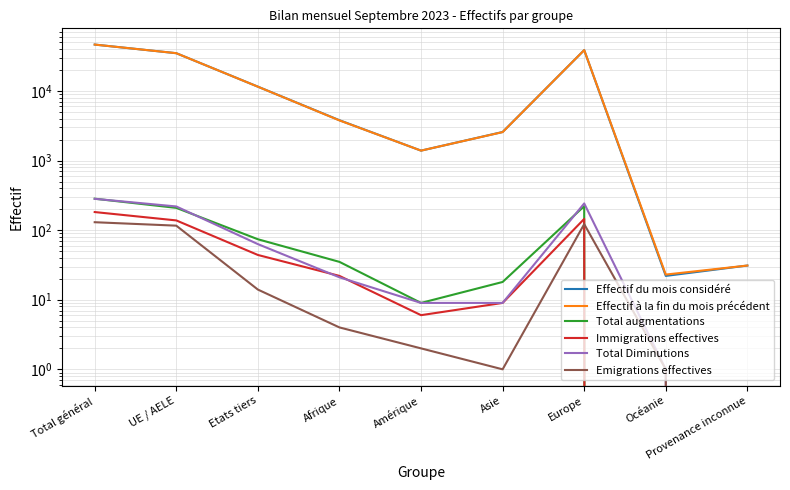

At which label is Total Diminutions closest to 141?

UE / AELE